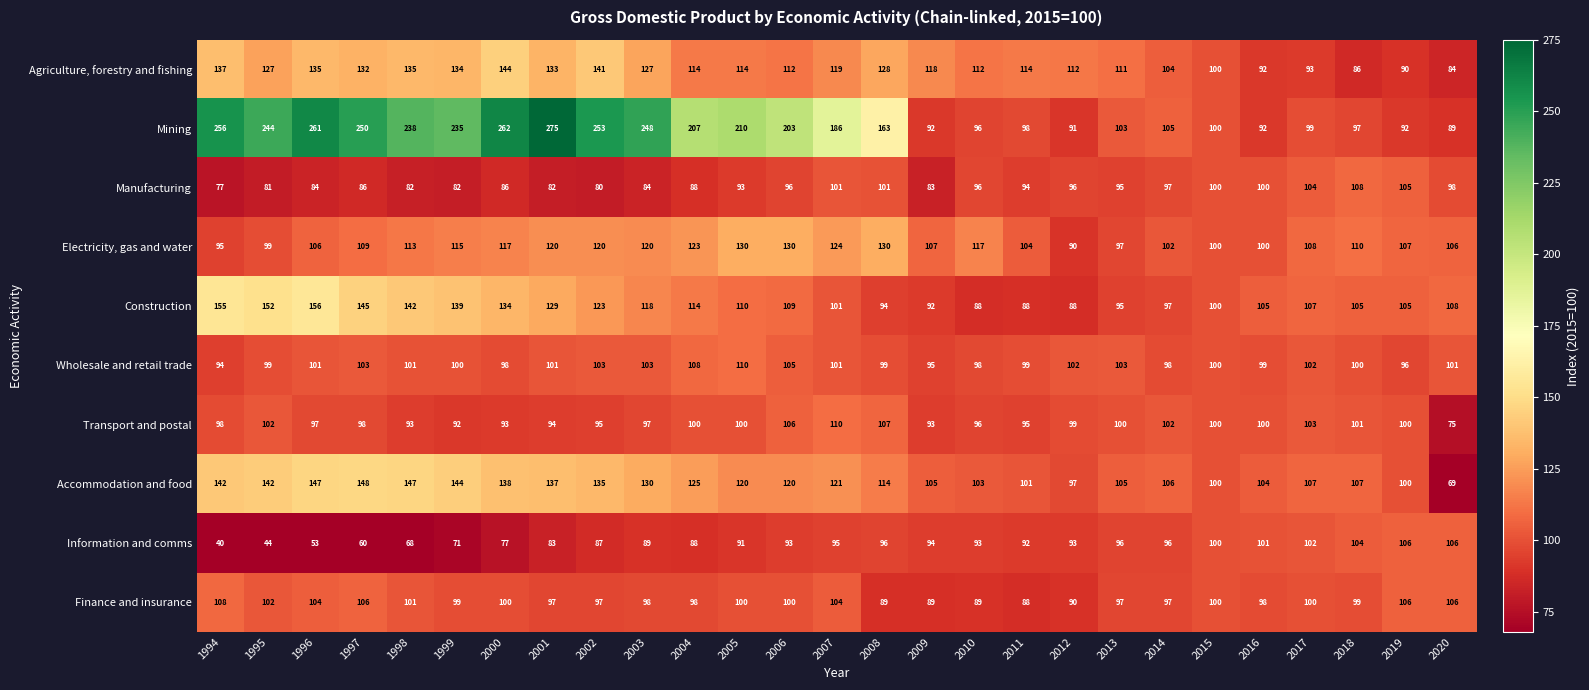

At how many categories does at least one series exceed 67?

27